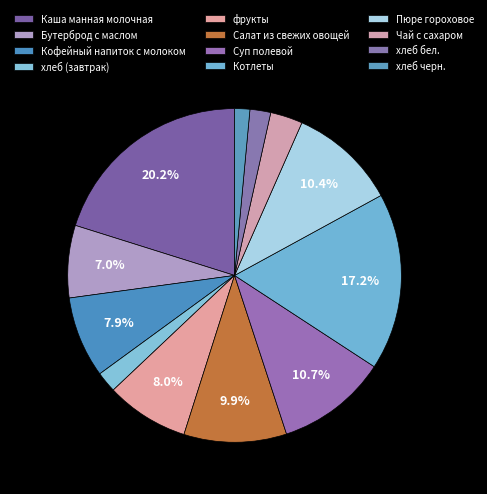

Combined, what portion of the pie is Салат из свежих овощей and хлеб бел.?

12.0%